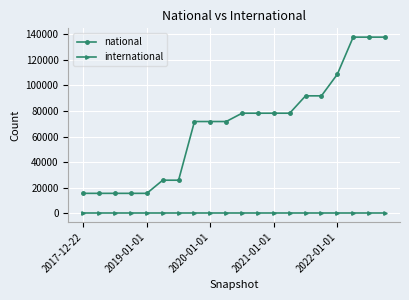

Rank the series by their average value, from lowest to highest.

international, national